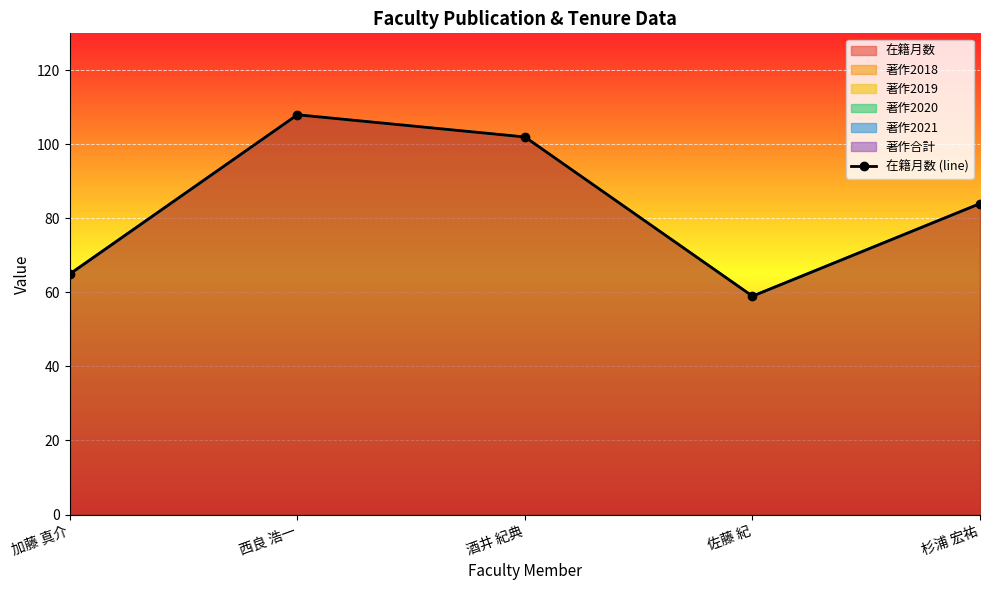

What is the change in value from 西良 浩一 to 佐藤 紀?

-49